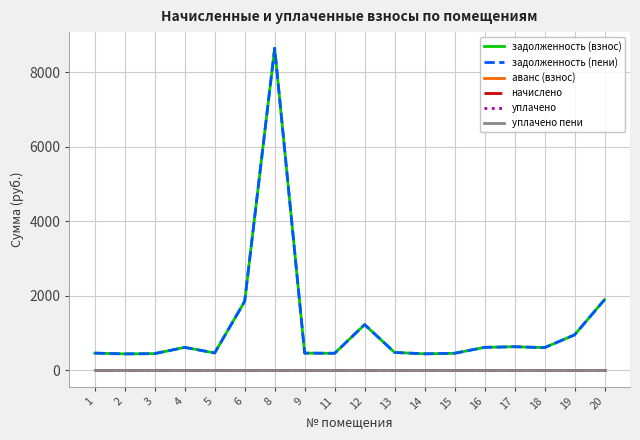

True or false: уплачено has a value of 0.0 at 14.

True